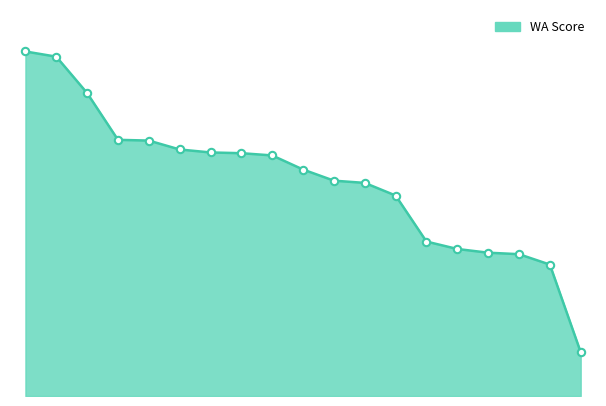

Is this an area chart (filled region under the line)?

Yes